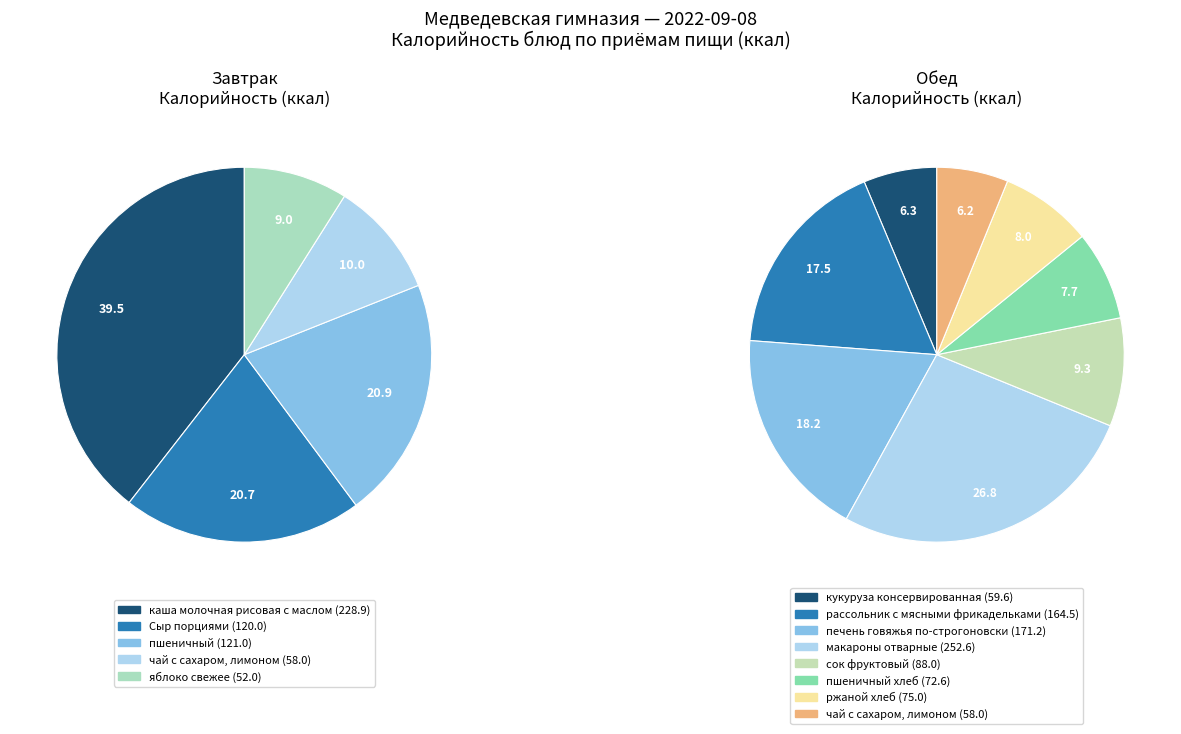

What is the largest slice in the pie chart?

макароны отварные